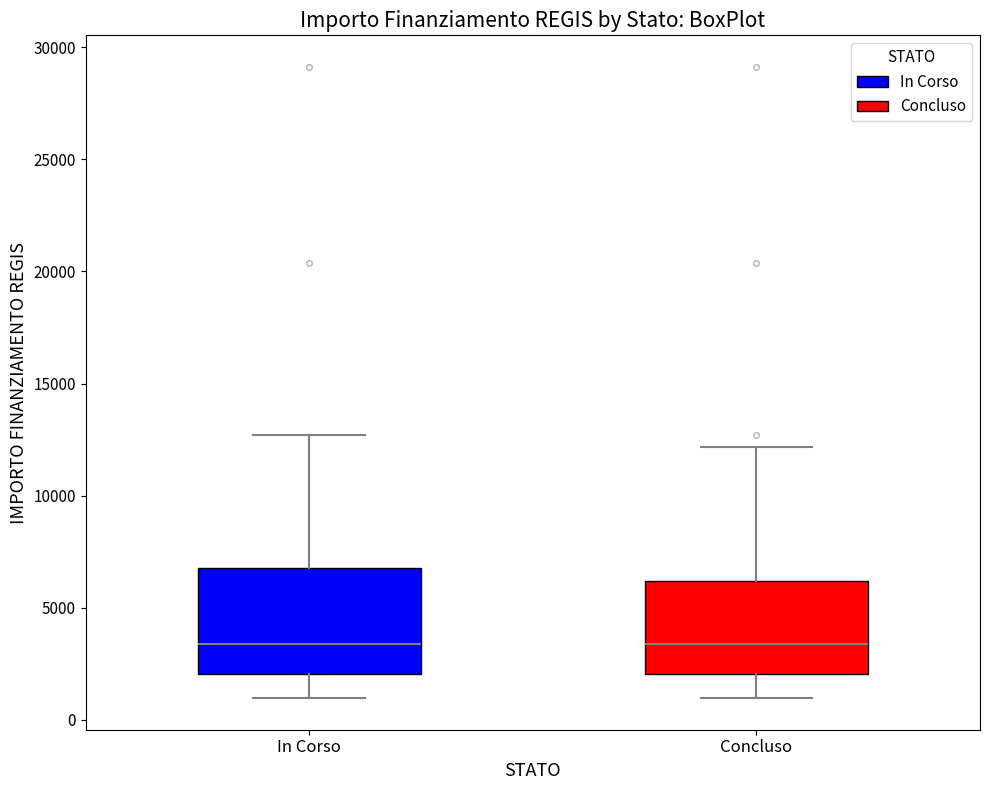

Where is the lower edge of the box for Concluso on the y-axis? The values are not printed on the chart, so give them approximately, as read against the axis.

2000